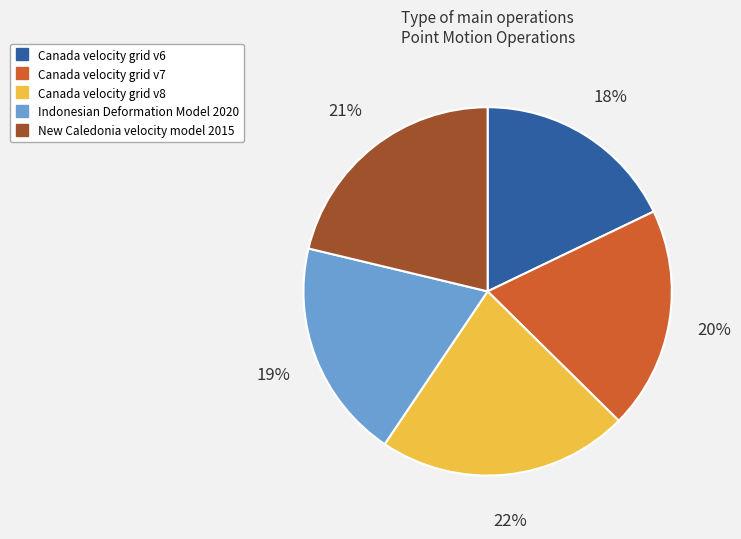

Does Canada velocity grid v6 account for over 50% of the chart?

No